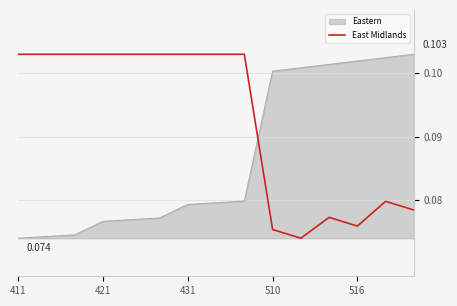

True or false: Eastern and East Midlands cross at least once.

True